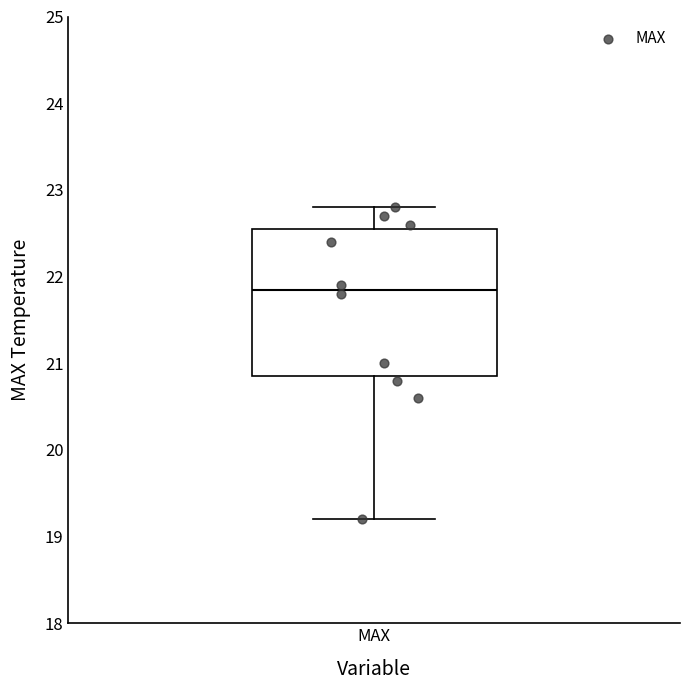

Read this box plot against the y-axis: the position of the median line, the range covered by the box, and the ends of both whiskers. The values are not printed on the chart, so give them approximately, as read against the axis.

median 21.9, box 20.9 to 22.6, whiskers 19.2 to 22.8